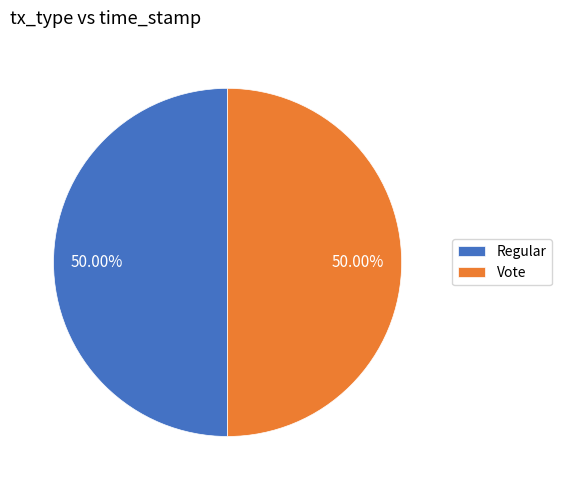

To the nearest percent, what portion does Vote represent?

50%